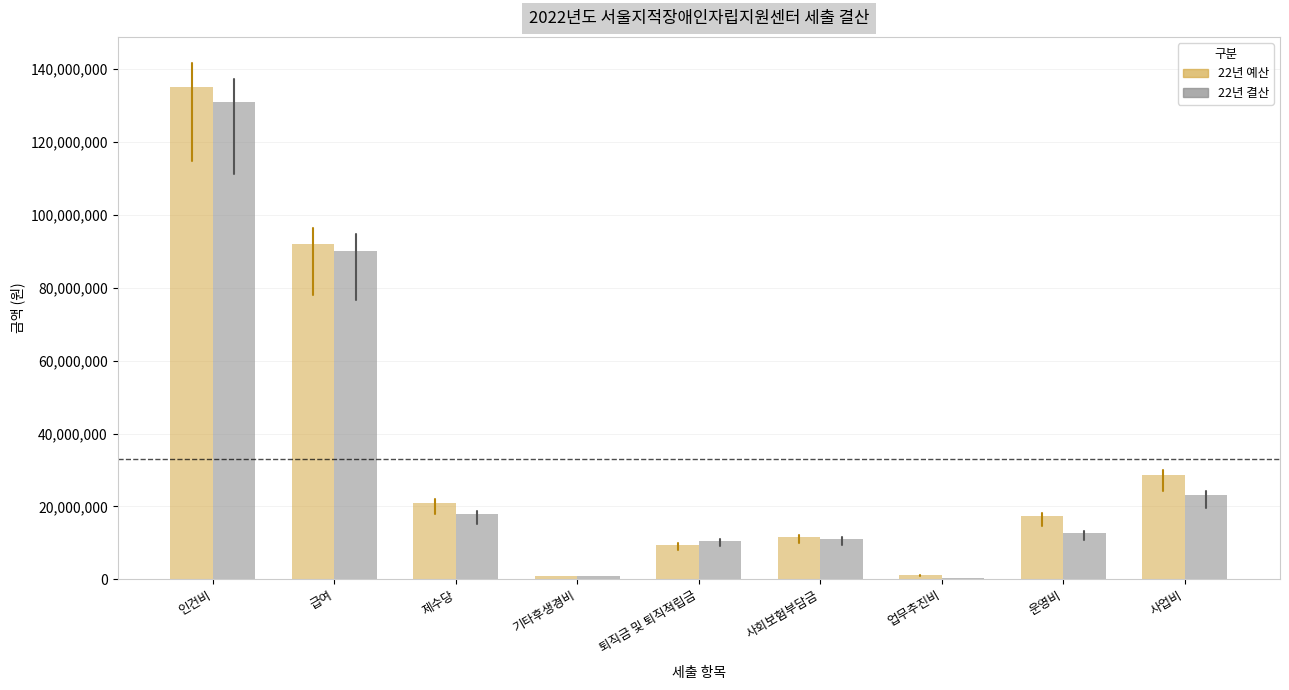

What is the greatest value displayed?

134935000